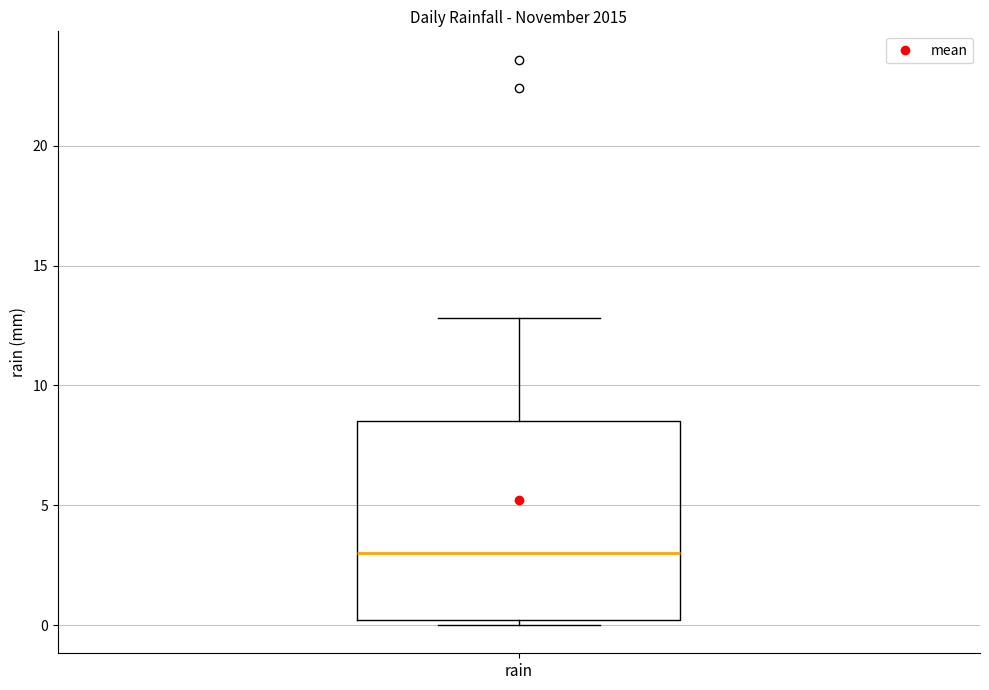

Where does the median line of the box for rain sit on the y-axis? The values are not printed on the chart, so give them approximately, as read against the axis.

3.0